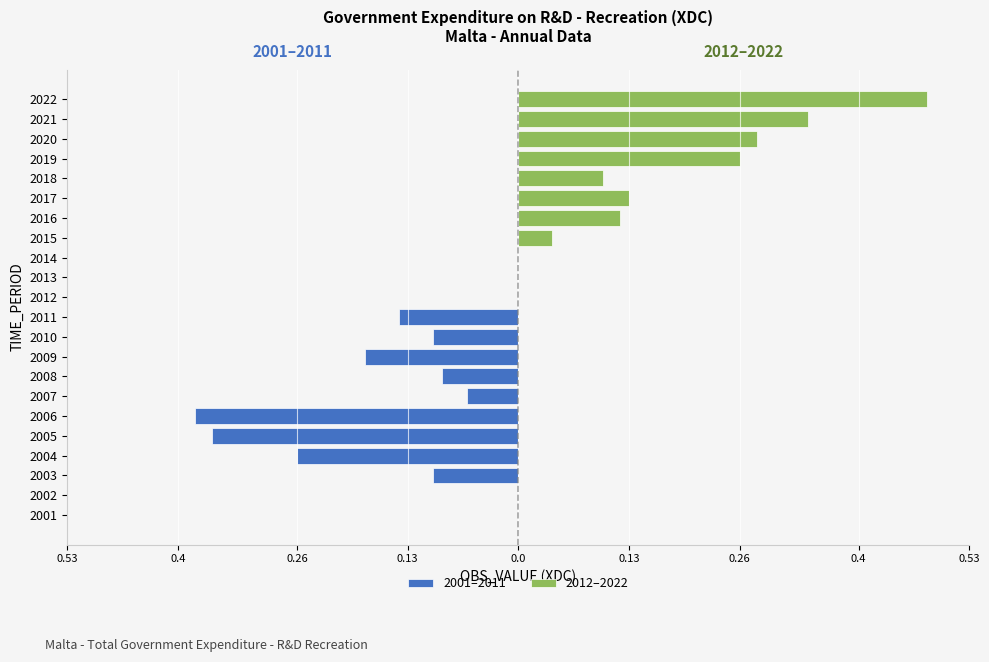

Is the value of 2012–2022 at 0.0 greater than the value of 2001–2011 at 0.53?

Yes